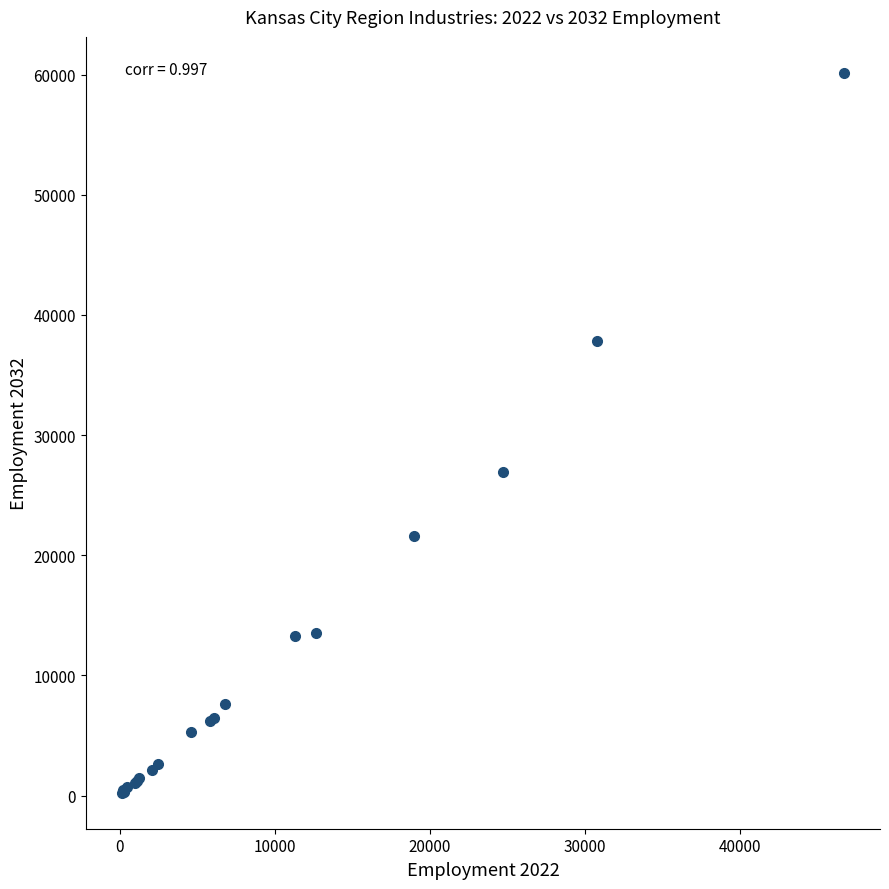

What Y value in the scatter plot is closest to 30193?

26909